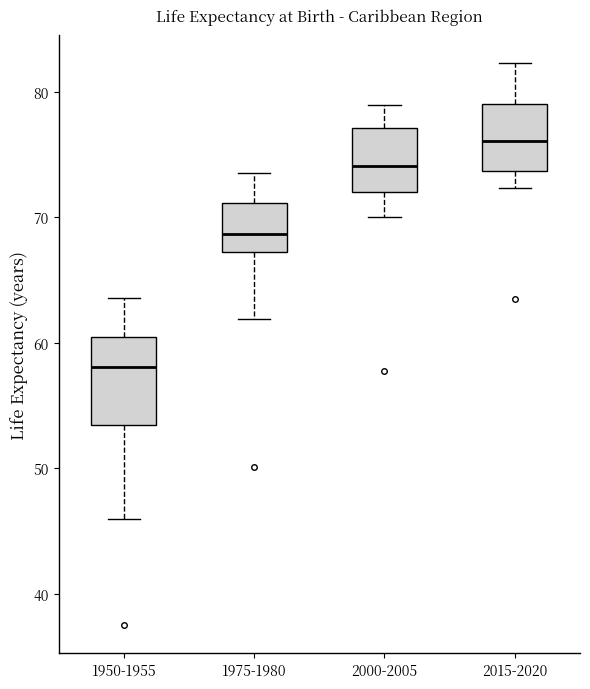

Reading left to right, read every box against the y-axis: the position of its median line, the range the box covers, and the ends of its whiskers. The values are not printed on the chart, so give them approximately, as read against the axis.

1950-1955: median 58, box 53 to 60, whiskers 46 to 64
1975-1980: median 69, box 67 to 71, whiskers 62 to 74
2000-2005: median 74, box 72 to 77, whiskers 70 to 79
2015-2020: median 76, box 74 to 79, whiskers 72 to 82